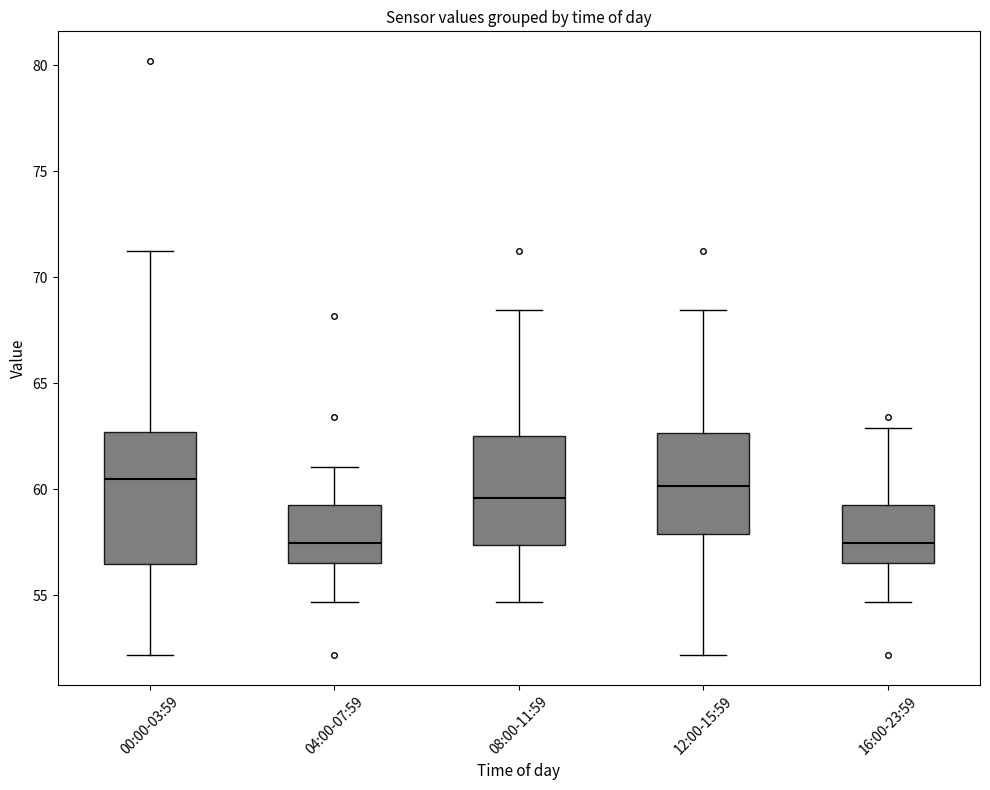

Comparing the boxes themselves (not the whiskers), which one is the tallest?

00:00-03:59